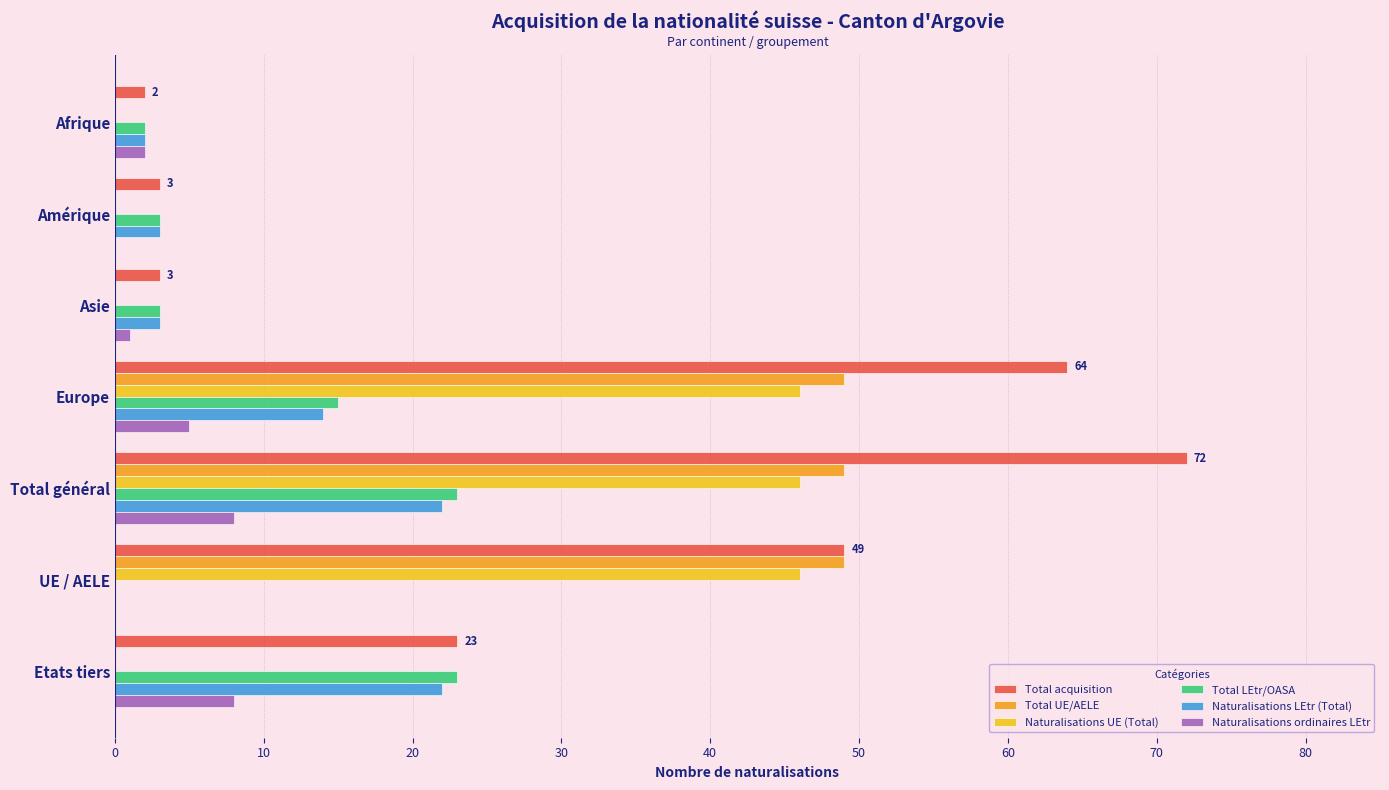

The Naturalisations UE (Total) series shows 0 at Asie. True or false?

True